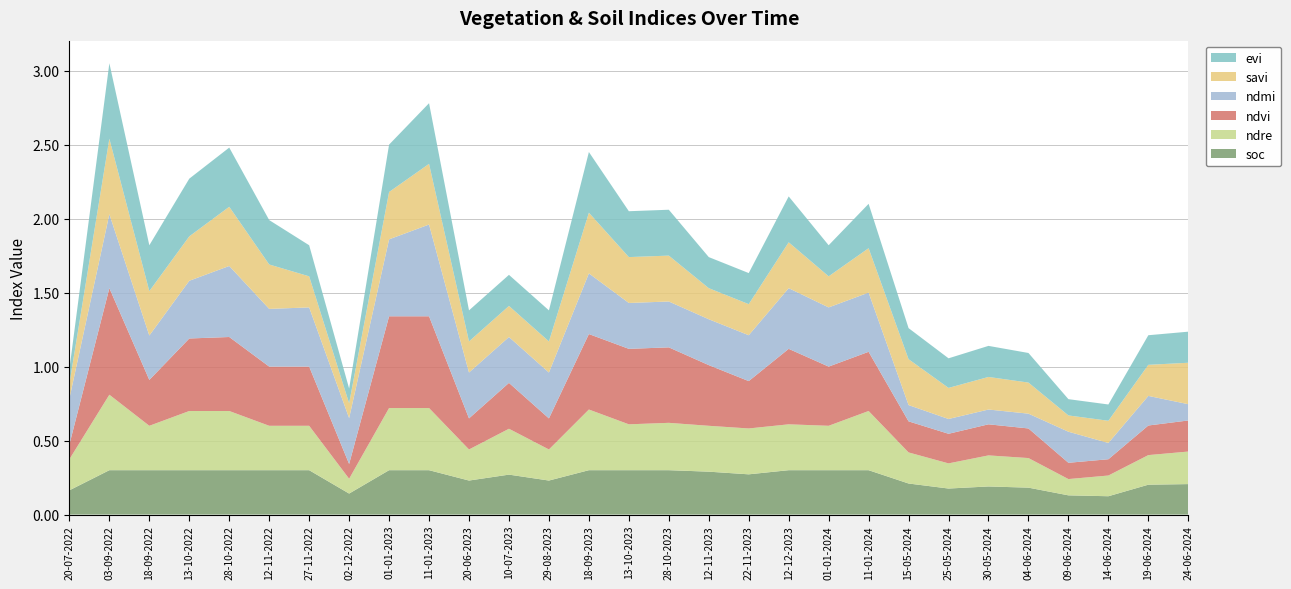

Reading left to right, transcribe all the data shown in this chart.

soc: 0.2	0.3	0.3	0.3	0.3	0.3	0.3	0.1	0.3	0.3	0.2	0.3	0.2	0.3	0.3	0.3	0.3	0.3	0.3	0.3	0.3	0.2	0.2	0.2	0.2	0.1	0.1	0.2	0.2
ndre: 0.2	0.5	0.3	0.4	0.4	0.3	0.3	0.1	0.4	0.4	0.2	0.3	0.2	0.4	0.3	0.3	0.3	0.3	0.3	0.3	0.4	0.2	0.2	0.2	0.2	0.1	0.1	0.2	0.2
ndvi: 0.1	0.7	0.3	0.5	0.5	0.4	0.4	0.1	0.6	0.6	0.2	0.3	0.2	0.5	0.5	0.5	0.4	0.3	0.5	0.4	0.4	0.2	0.2	0.2	0.2	0.1	0.1	0.2	0.2
ndmi: 0.3	0.5	0.3	0.4	0.5	0.4	0.4	0.3	0.5	0.6	0.3	0.3	0.3	0.4	0.3	0.3	0.3	0.3	0.4	0.4	0.4	0.1	0.1	0.1	0.1	0.2	0.1	0.2	0.1
savi: 0.1	0.5	0.3	0.3	0.4	0.3	0.2	0.1	0.3	0.4	0.2	0.2	0.2	0.4	0.3	0.3	0.2	0.2	0.3	0.2	0.3	0.3	0.2	0.2	0.2	0.1	0.1	0.2	0.3
evi: 0.1	0.5	0.3	0.4	0.4	0.3	0.2	0.1	0.3	0.4	0.2	0.2	0.2	0.4	0.3	0.3	0.2	0.2	0.3	0.2	0.3	0.2	0.2	0.2	0.2	0.1	0.1	0.2	0.2